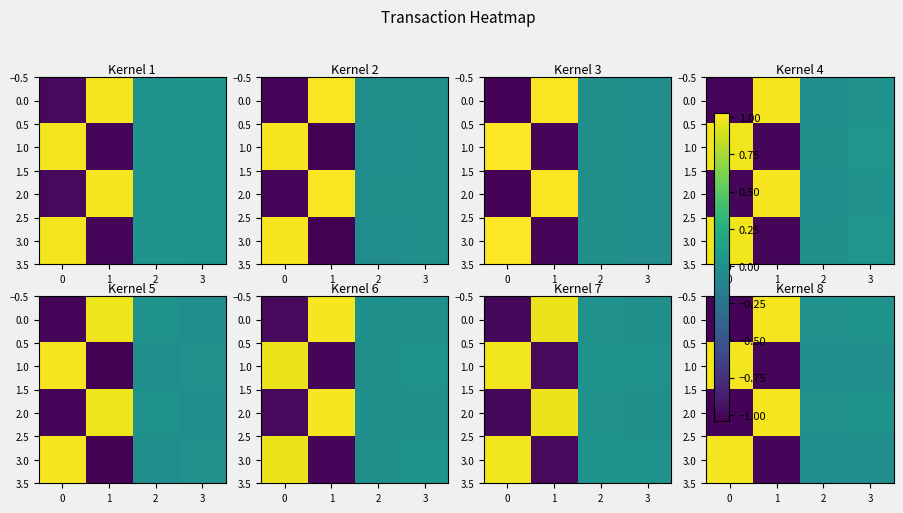

How many positive values does the 0.0 series have?

3